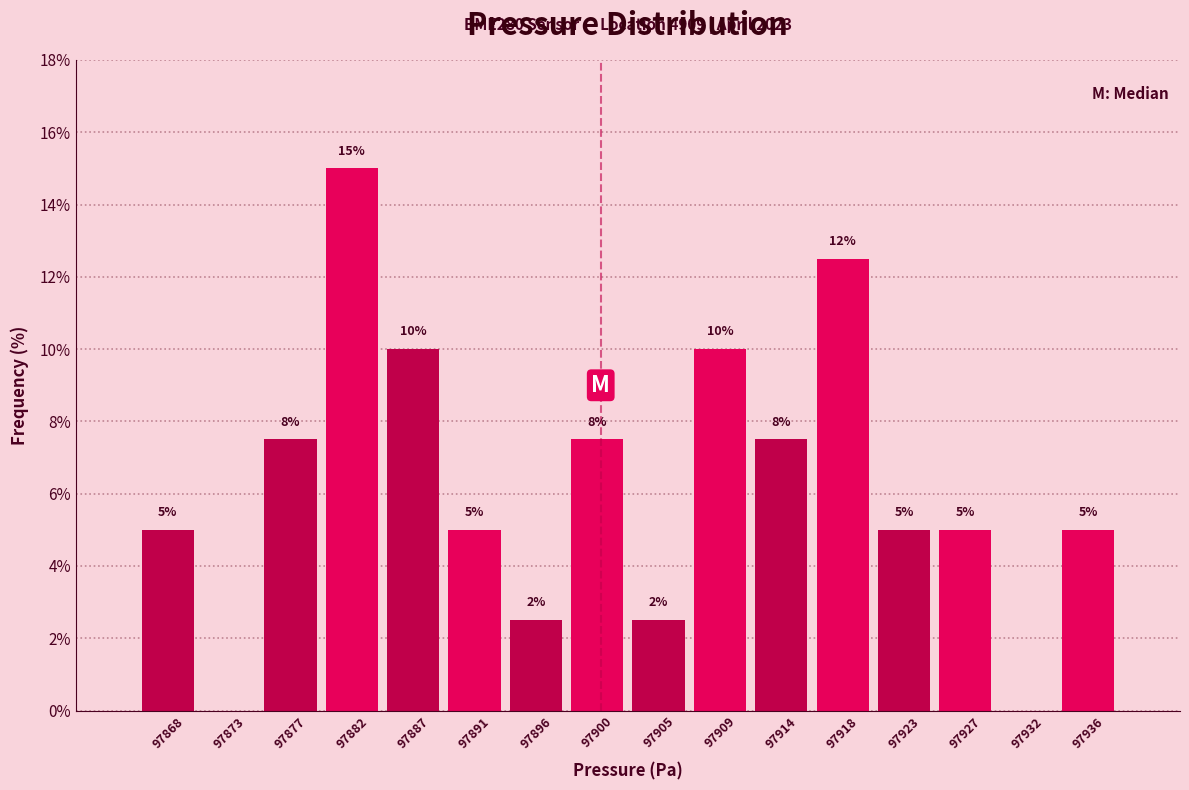

Over which range of the x-axis is the bar tallest?

97879.5 to 97884.0